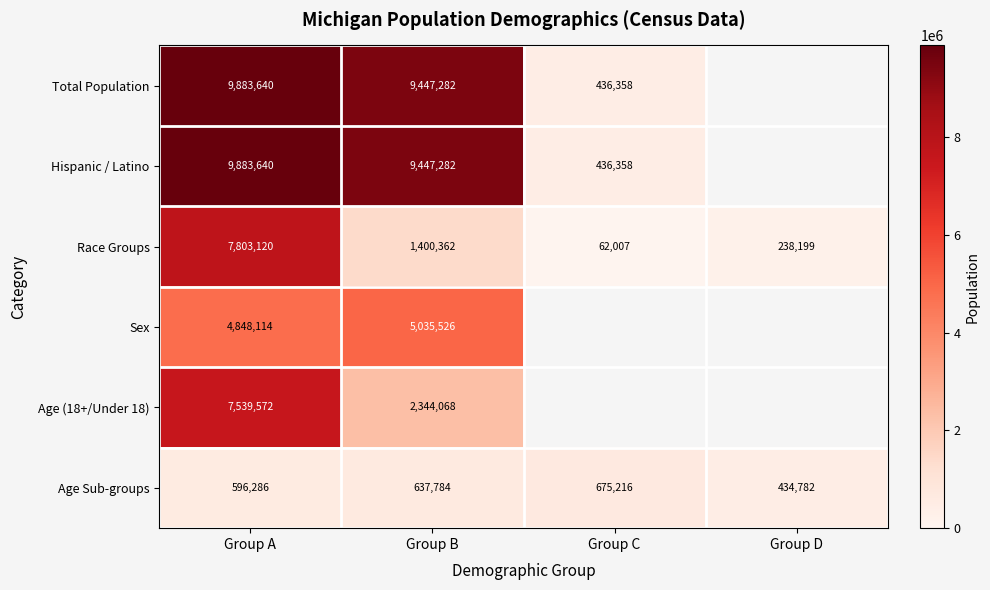

List the labels in order of Age Sub-groups value, largest first.

Group C, Group B, Group A, Group D